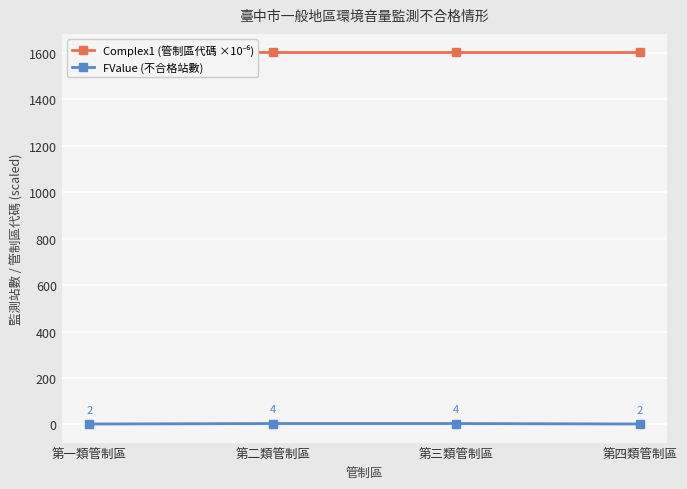

At which label is FValue (不合格站數) closest to 3?

第一類管制區